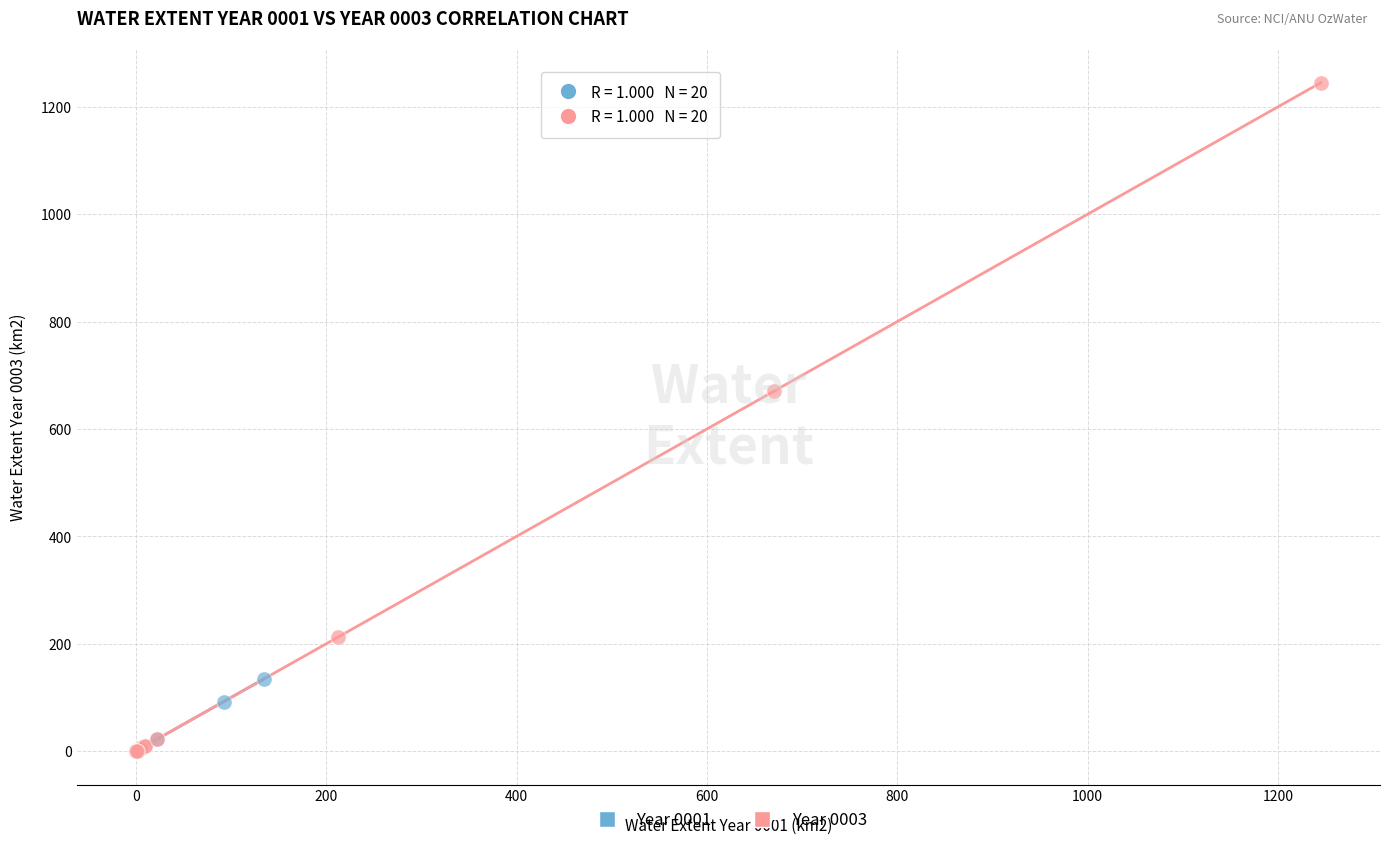

Which series reaches the maximum Y coordinate?

Year 0003